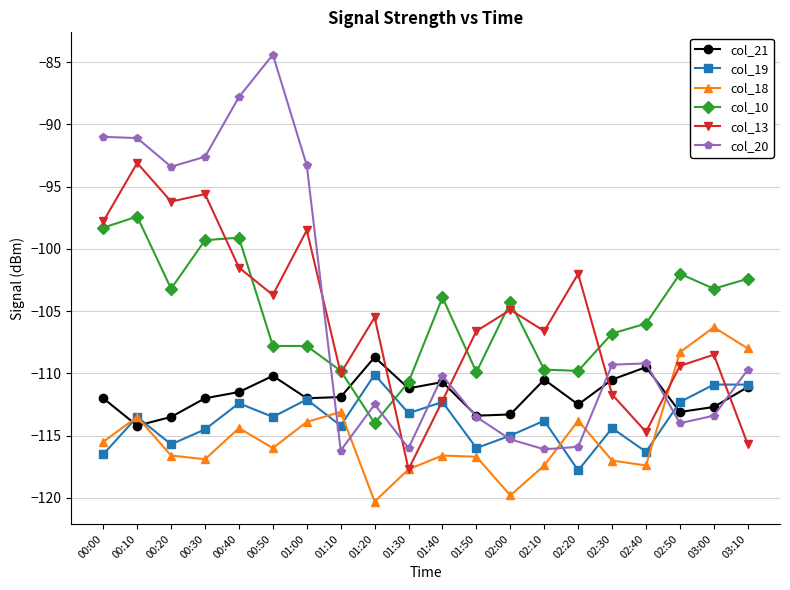

Which series has the largest range (max minus min)?

col_20